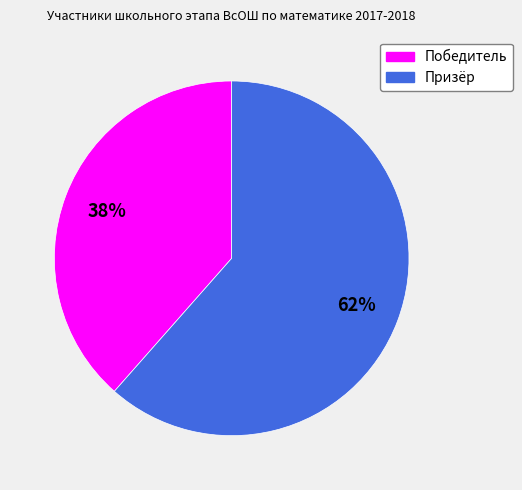

Is the sum of Победитель and Призёр greater than half?

Yes